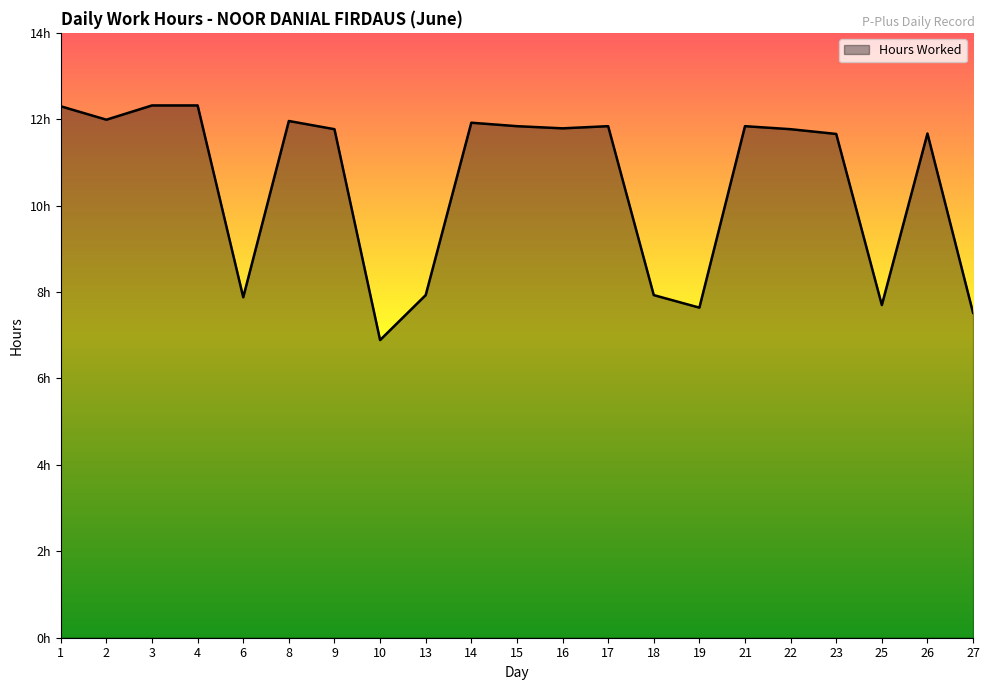

The value at 10 is 6.9. True or false?

True